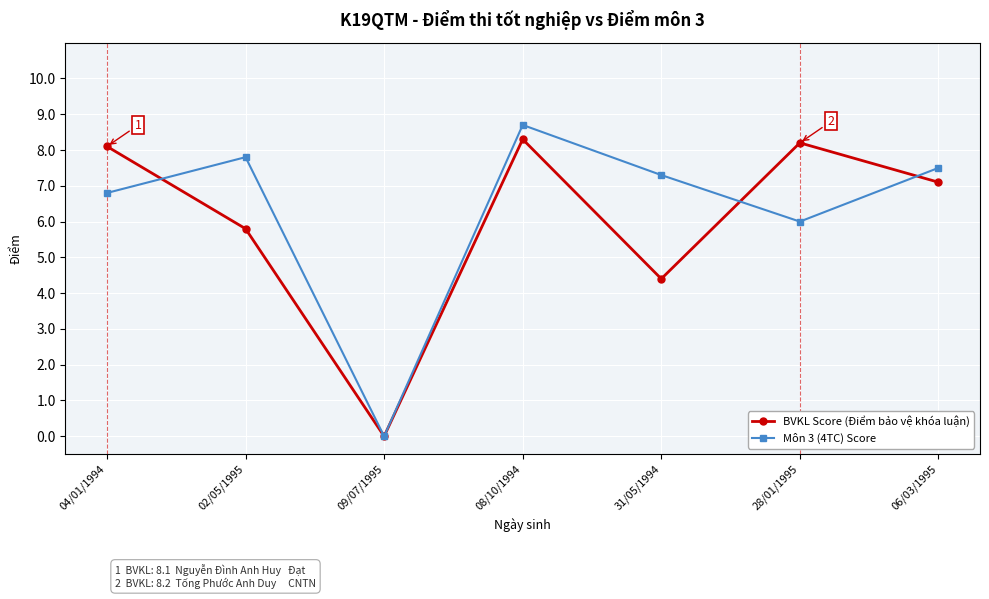

What is the difference between the highest and lowest values at 02/05/1995?

2.0